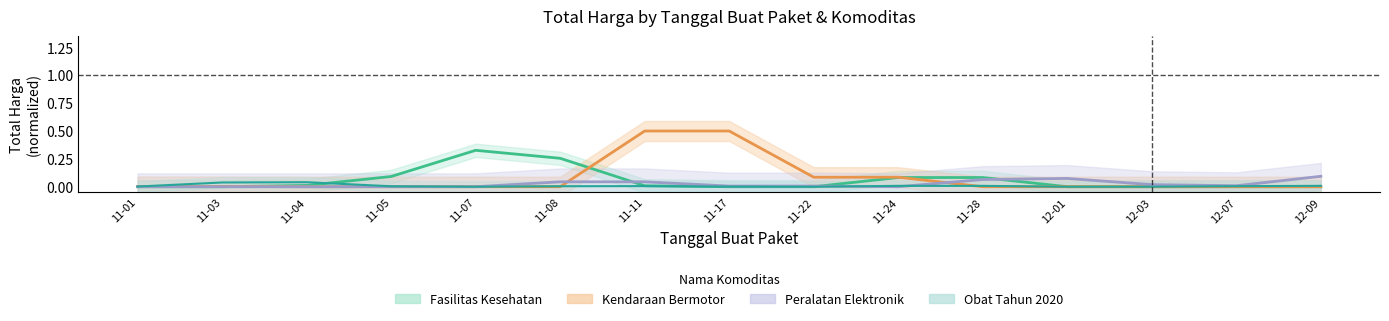

What is the sum of the Peralatan Elektronik values at 11-17 and 11-28?

0.1